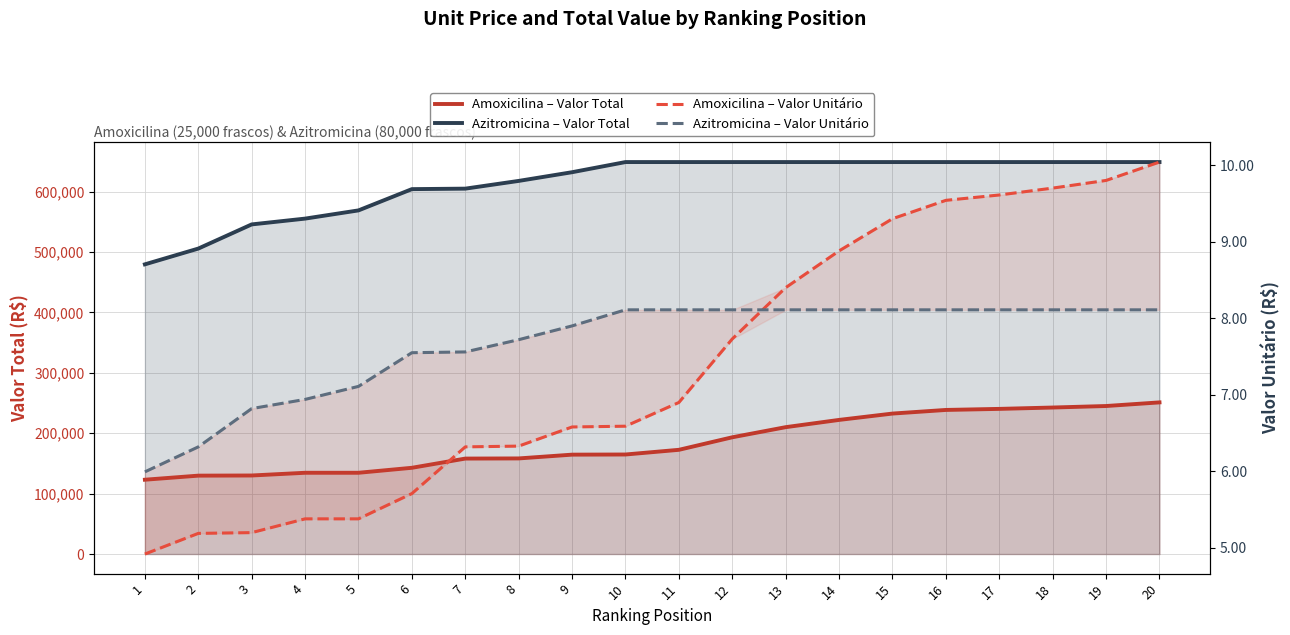

True or false: Azitromicina – Valor Total has a value of 568800.0 at 5.

True